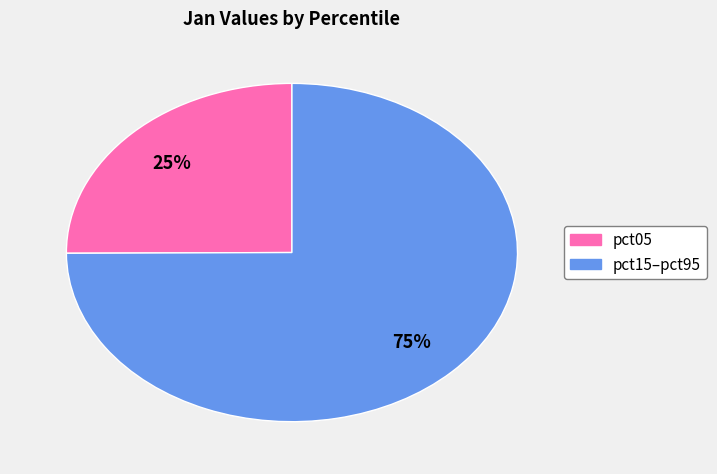

Does any single category account for the majority?

Yes